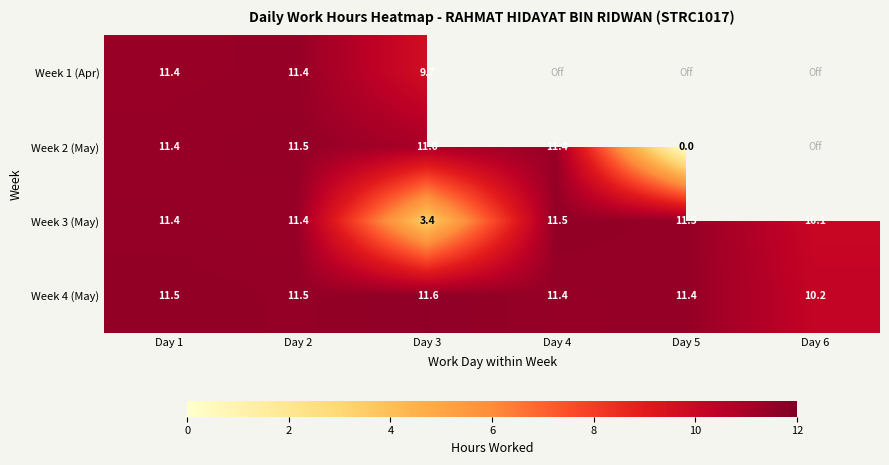

How many Week 4 (May) values are between 11 and 12?

5